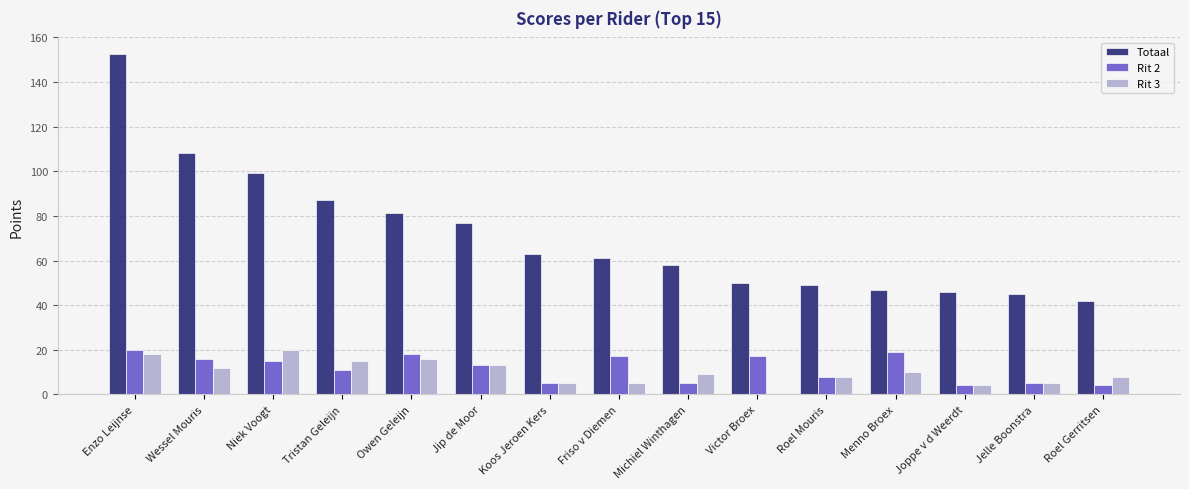

Are the bars grouped side by side (vs. stacked)?

Yes